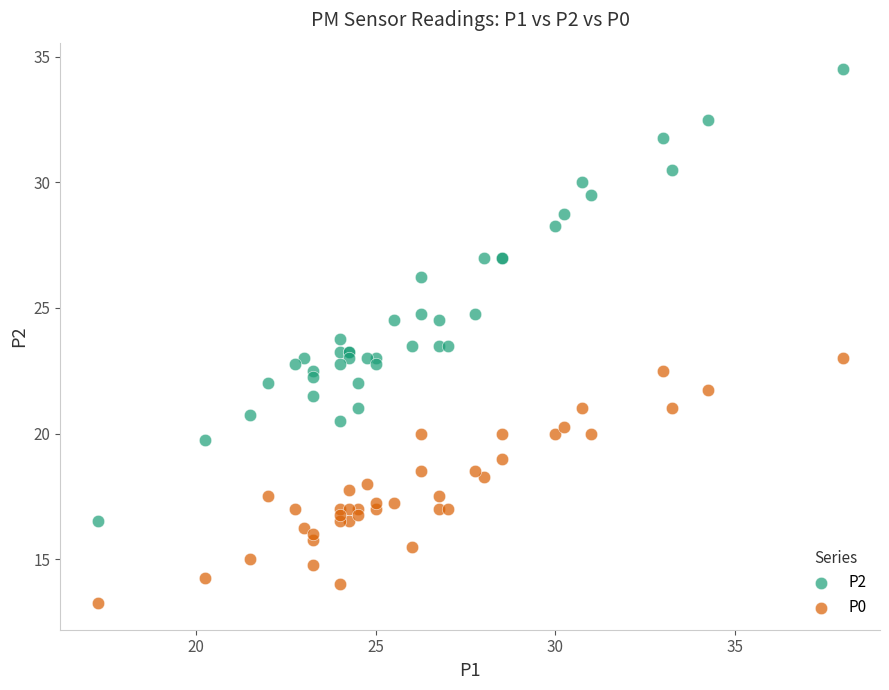

Which series reaches the maximum Y coordinate?

P2